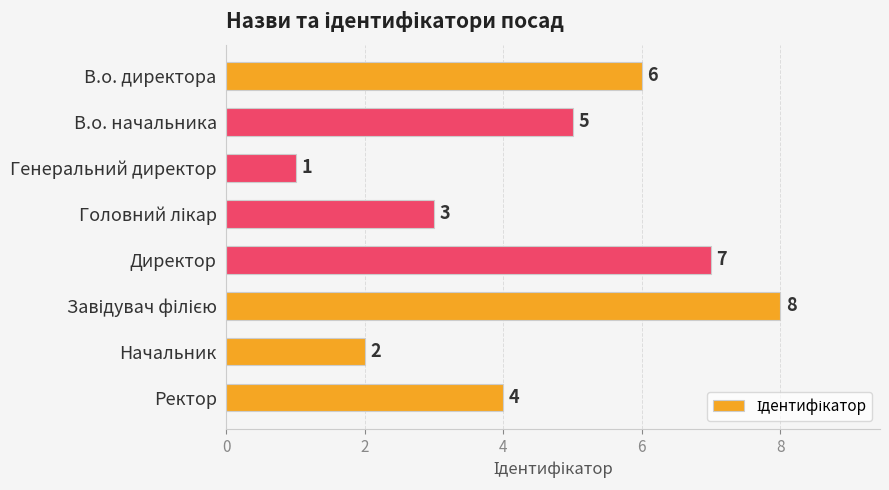

Is it true that the value at Директор is 7?

True